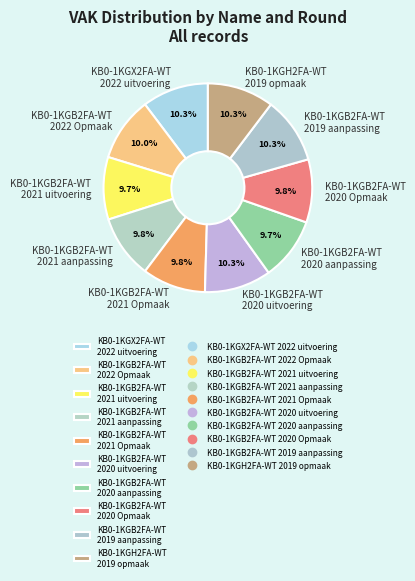

What is the ratio of the value at KB0-1KGX2FA-WT 2022 uitvoering to the value at KB0-1KGB2FA-WT 2019 aanpassing?

1.0